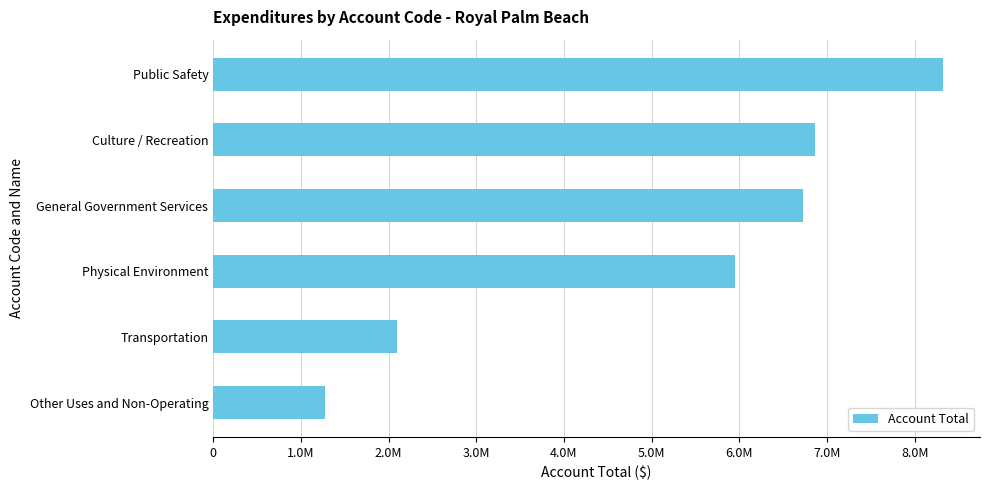

What is the sum of all values?

31238248